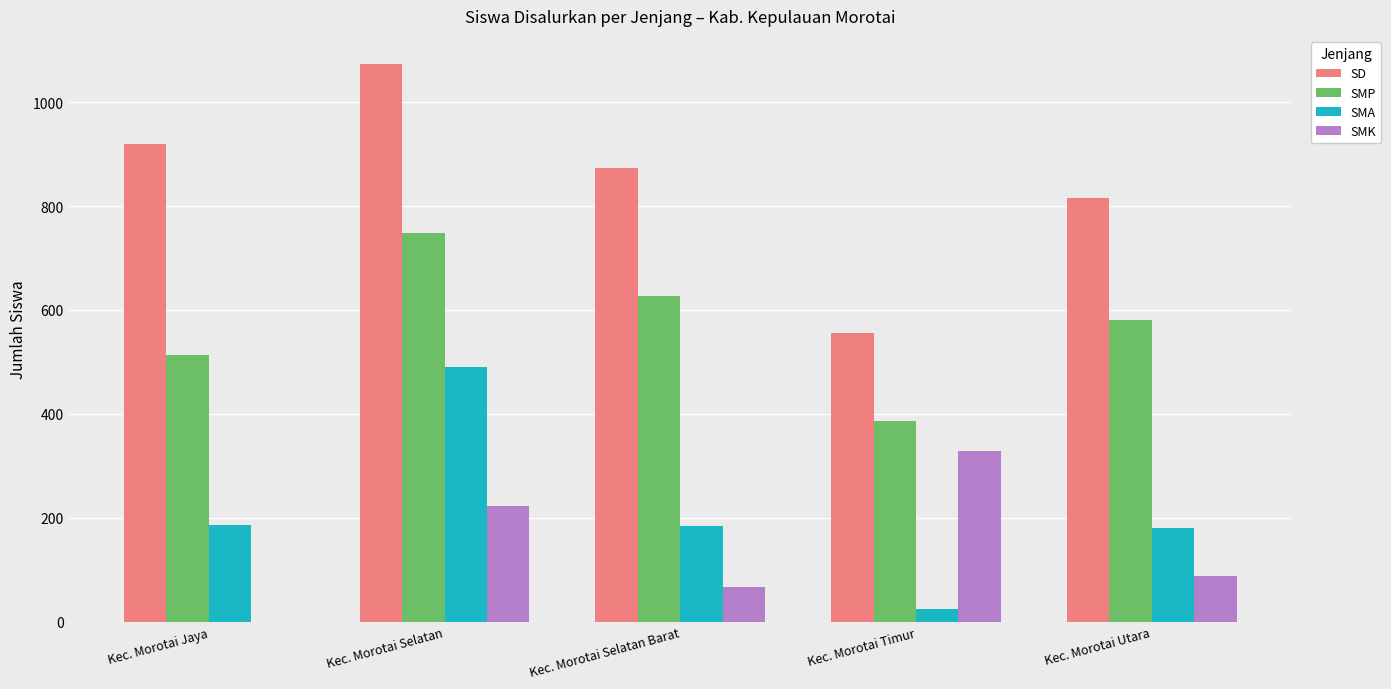

At which label does SD reach its peak?

Kec. Morotai Selatan